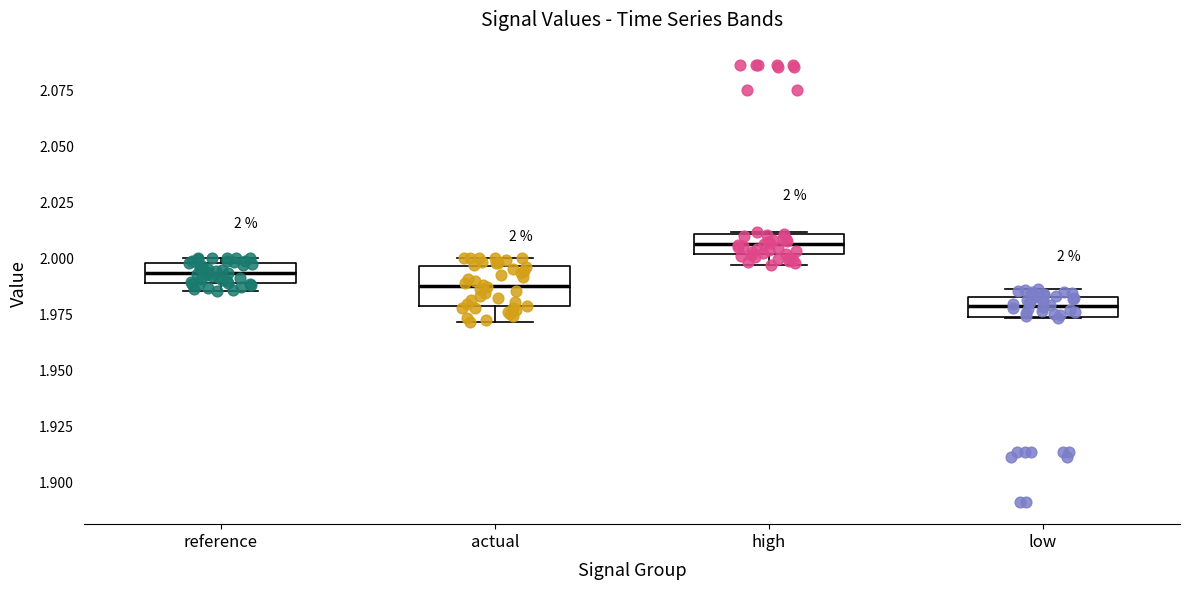

Which box is the tallest, from its lower edge to its upper edge?

actual